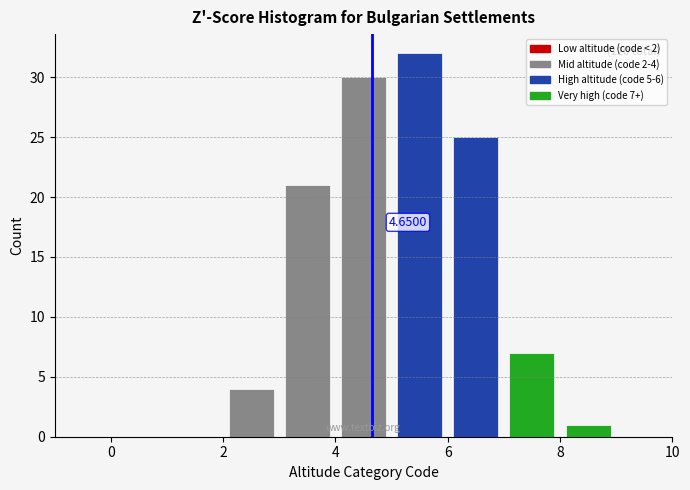

Which range on the x-axis has the tallest bar?

5 to 6